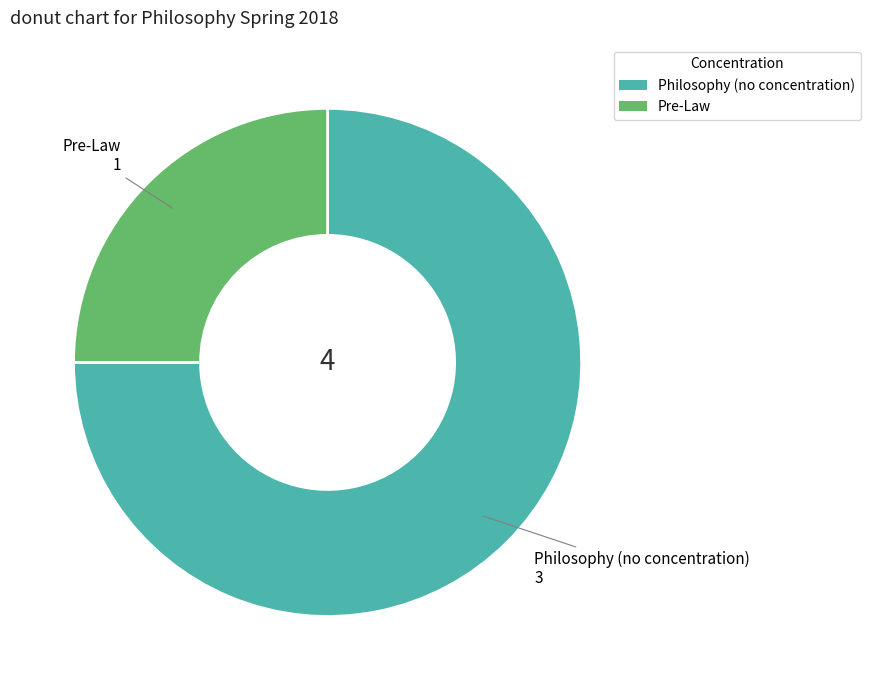

Do Philosophy (no concentration) and Pre-Law together represent more than half of the pie?

Yes